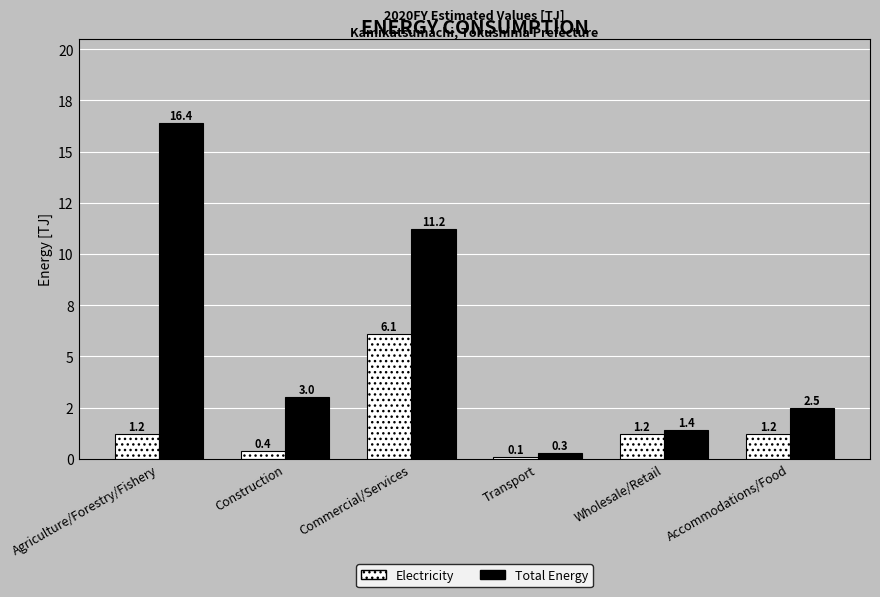

Which series has the largest range (max minus min)?

Total Energy